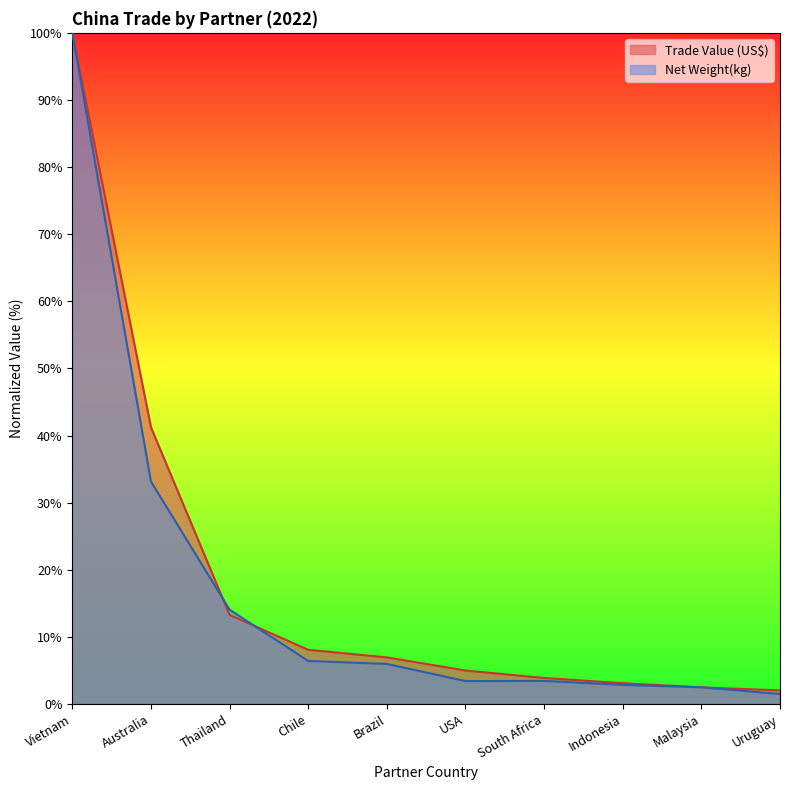

What value does the Net Weight(kg) series have at Indonesia?

2.8